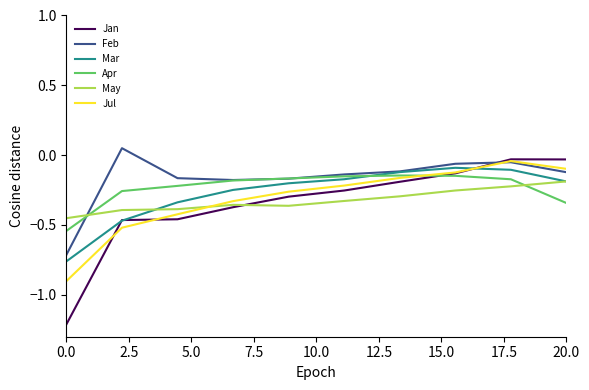

After their last crossing, which series has the higher values: Mar or Jul?

Jul